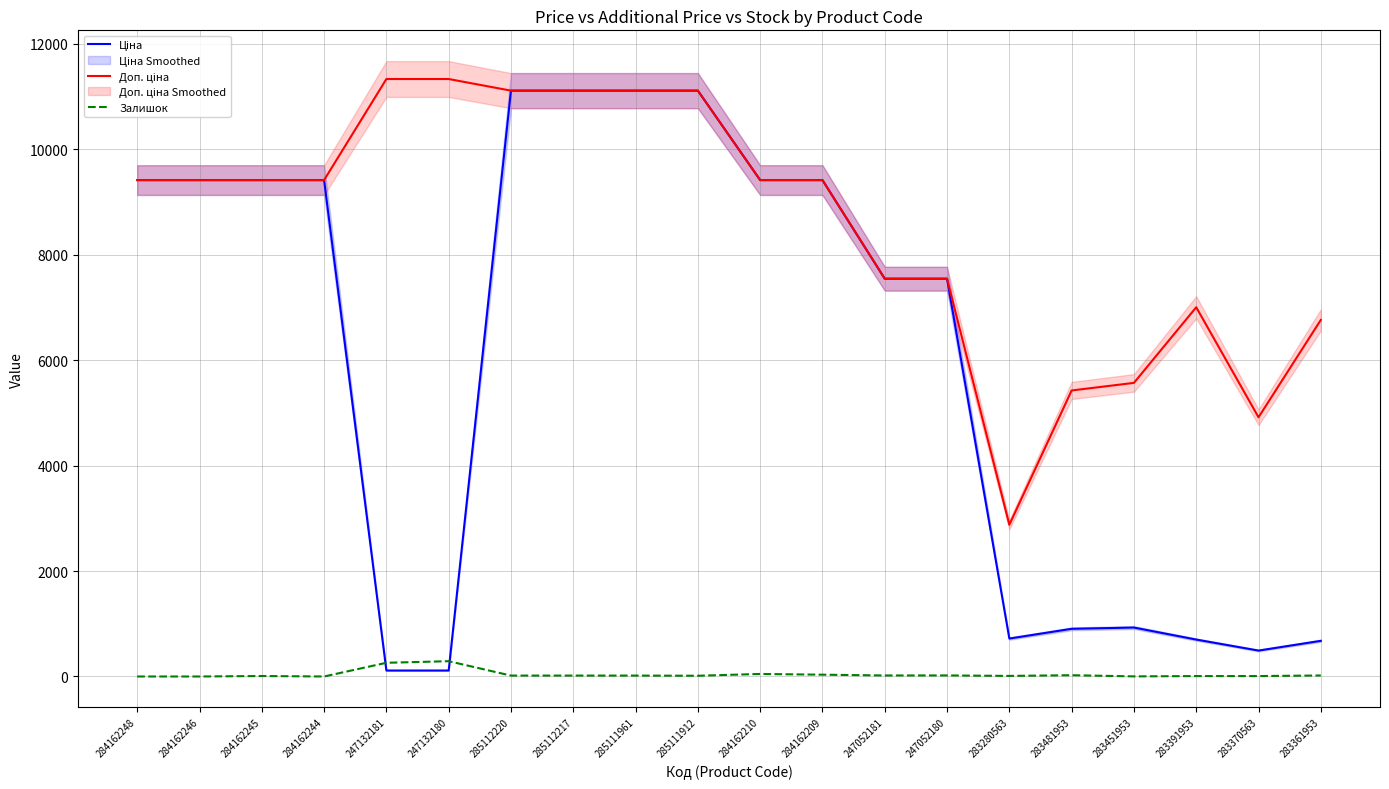

What is the label of the 16th point from the left?

283481953